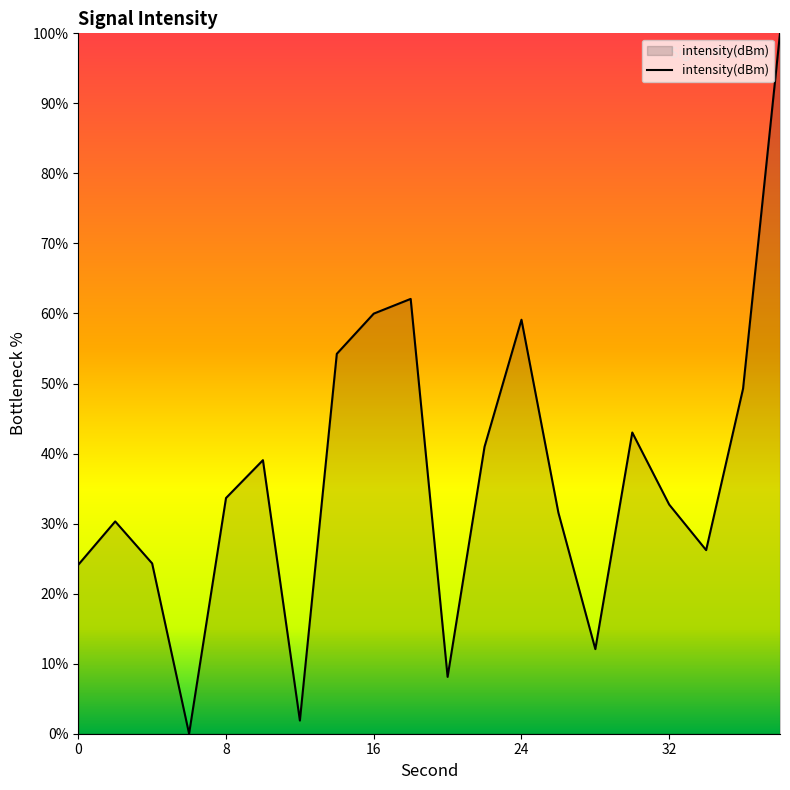

What is the average value?

36.6